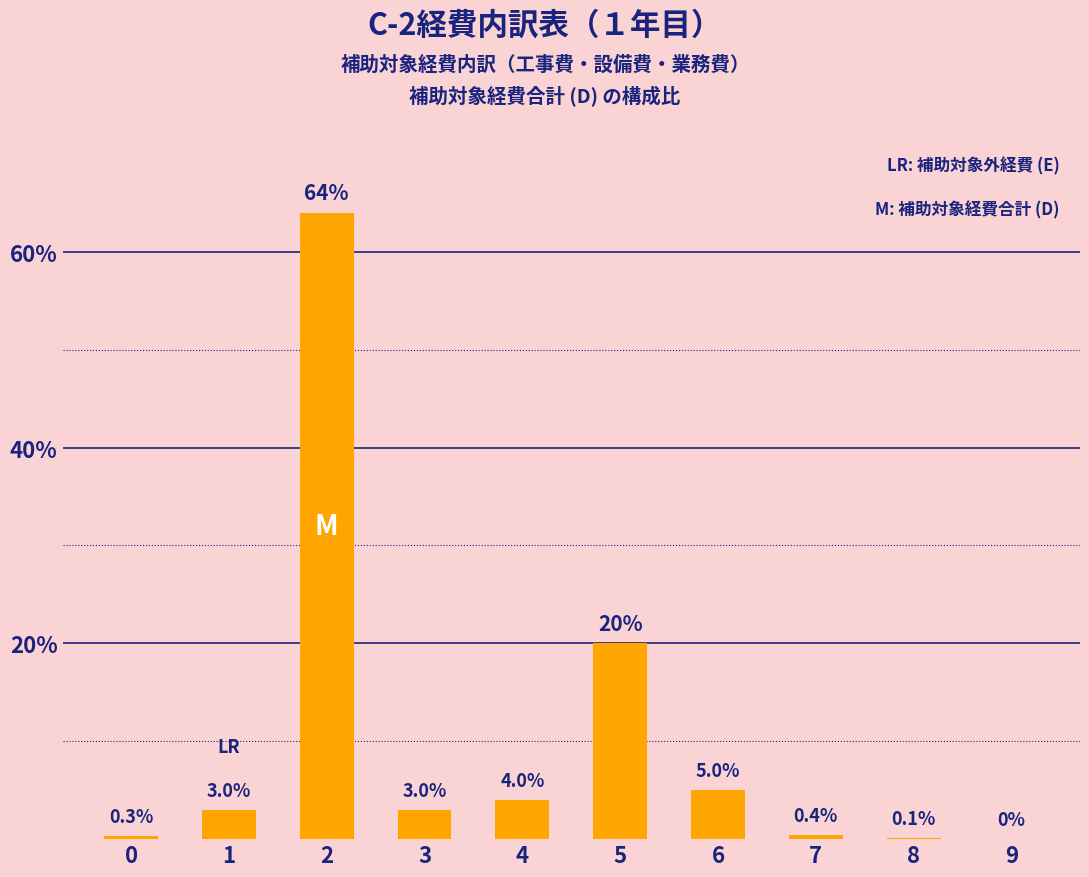

Between 1 and 0, which is larger?

1